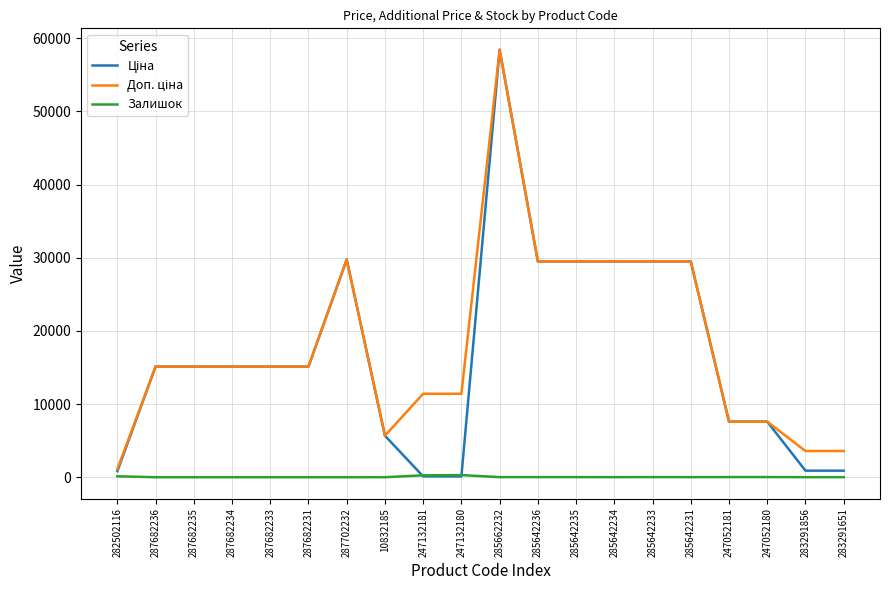

What is the total value across all series at 287682235?

30240.0